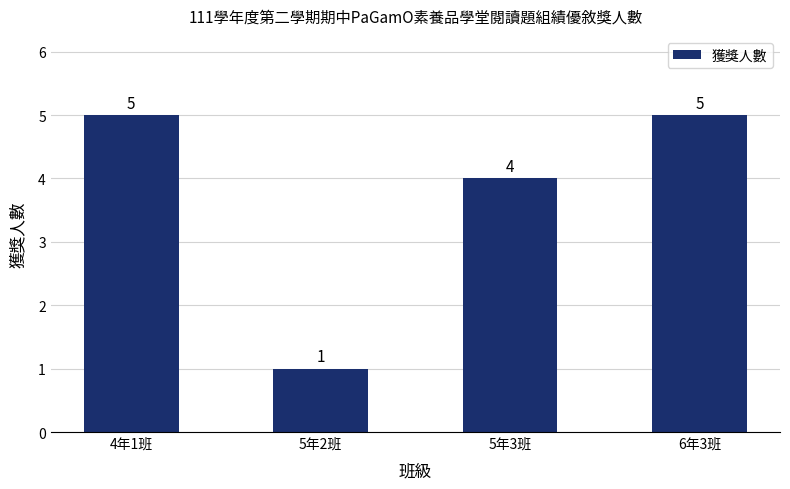

How many values are between 4 and 5?

3